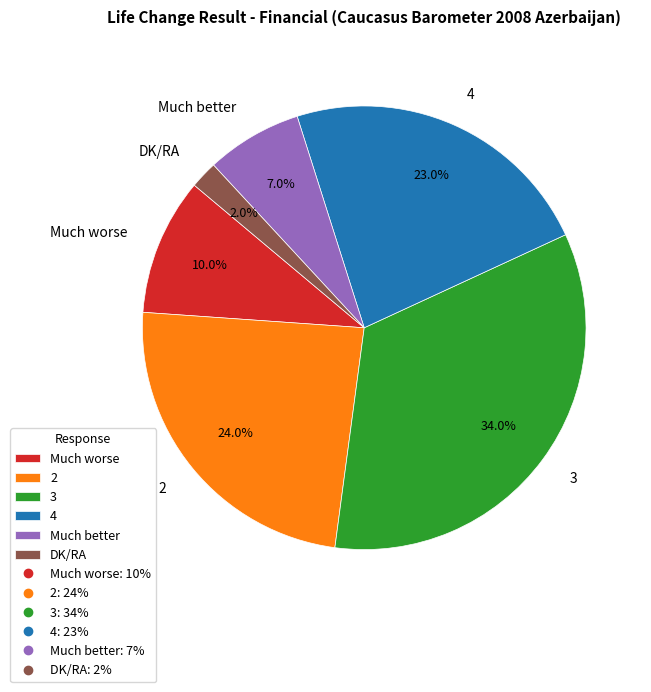

What is the ratio of the value at 2 to the value at 3?

0.7